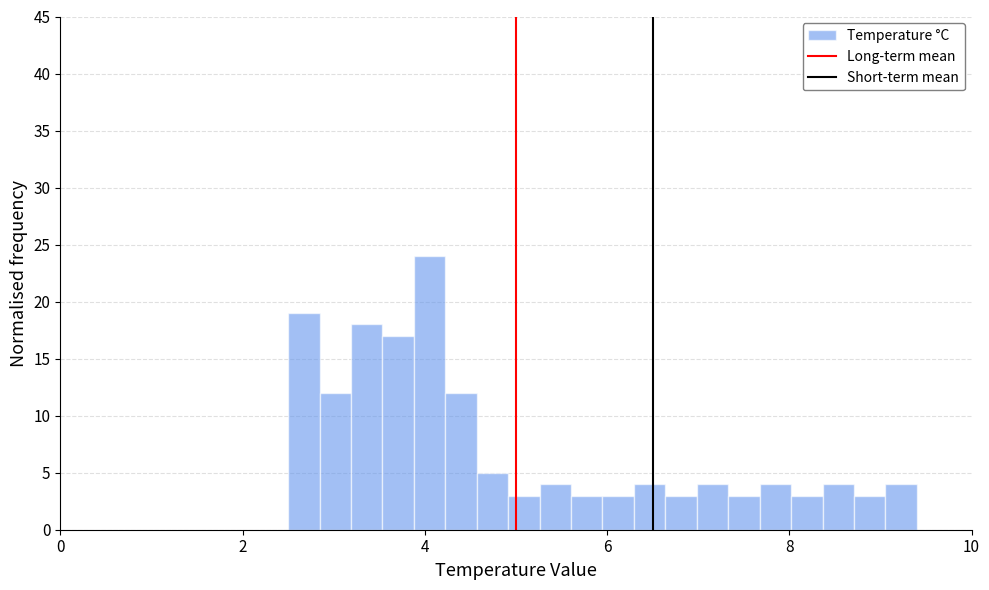

Around what value on the x-axis is the tallest bar? Give the approximate position of its centre, as read against the axis.

4.0